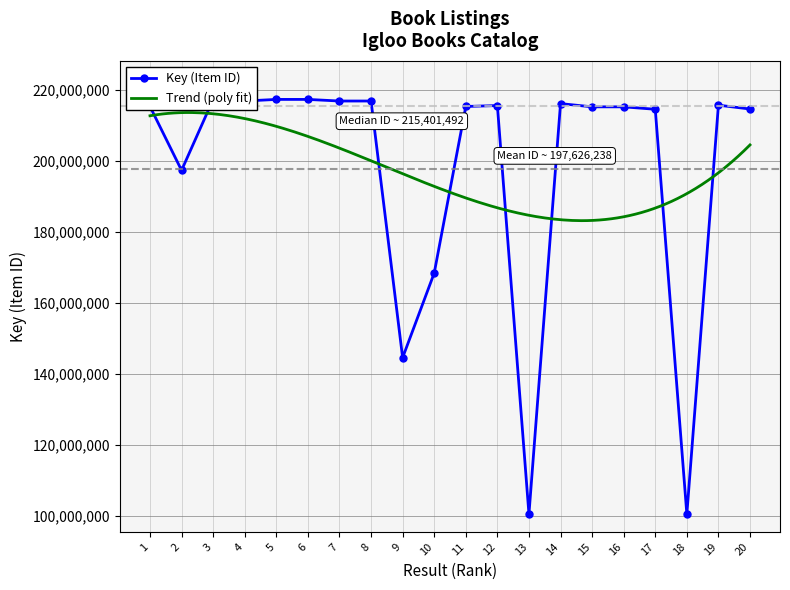

Is this an area chart (filled region under the line)?

No